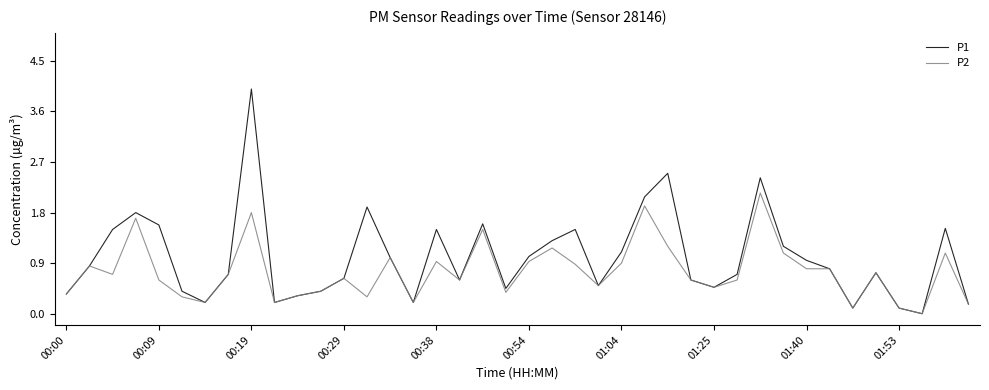

Which series has the largest total across all categories?

P1